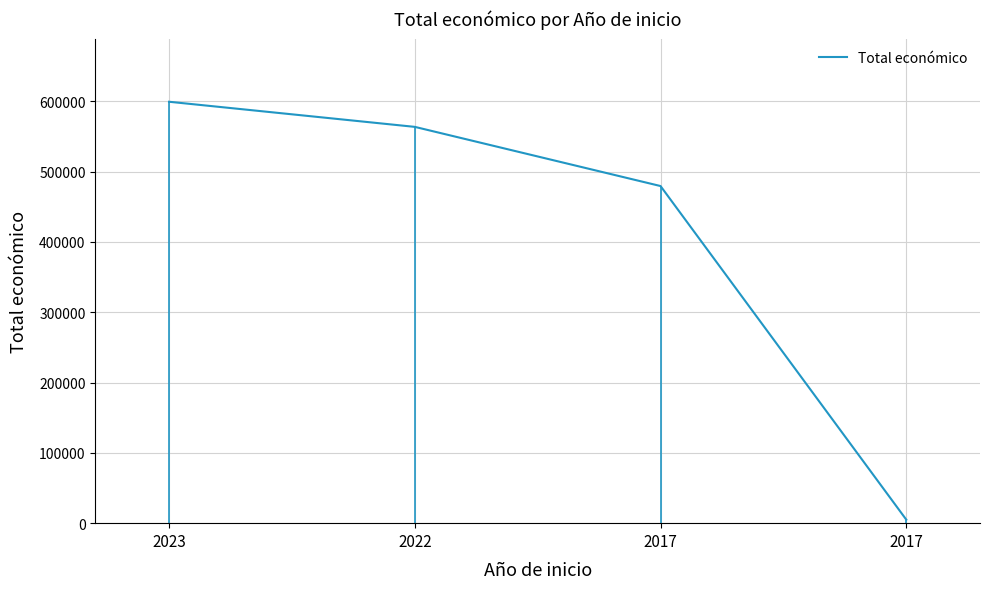

Is it true that the value at 2017 is 5000?

True